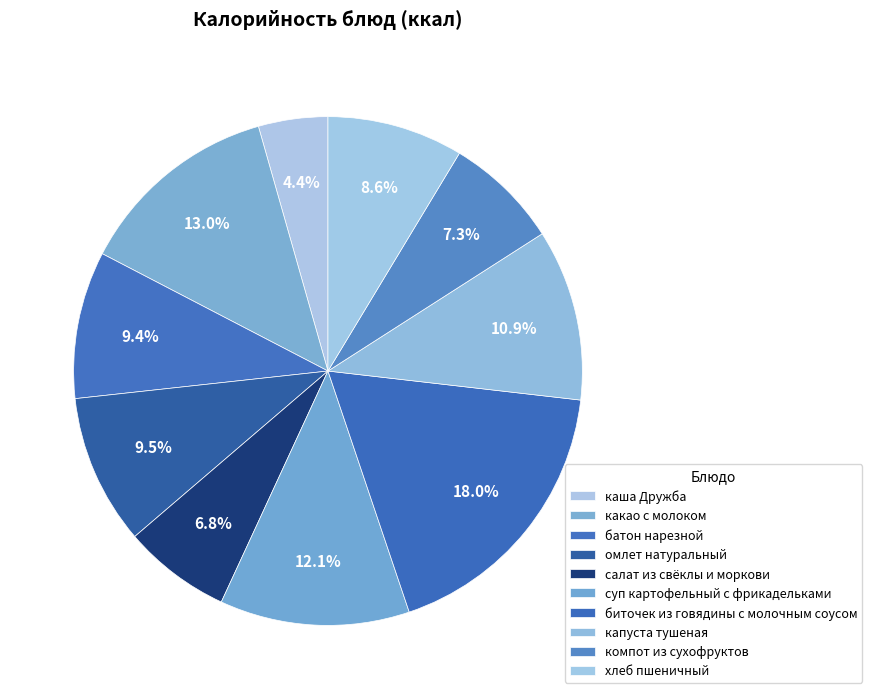

To the nearest percent, what percentage of the pie is омлет натуральный?

10%